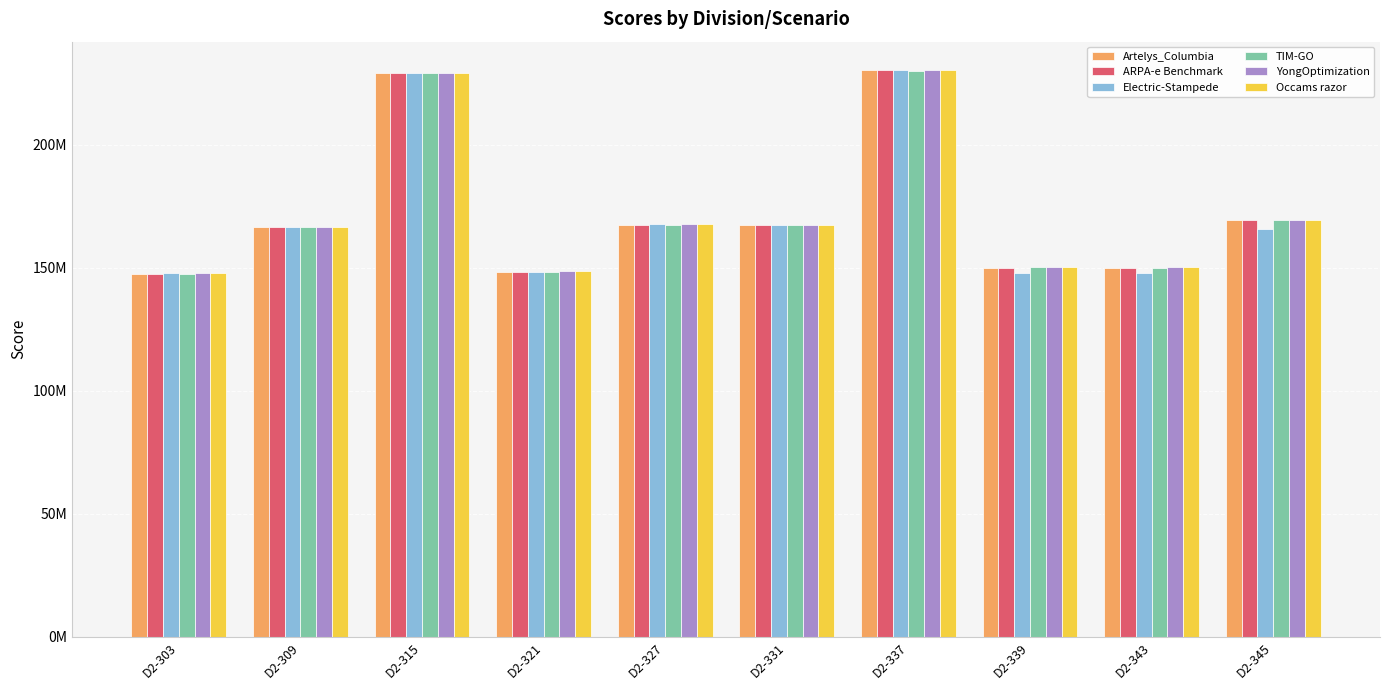

At which category is the sum across all series the highest?

D2-337